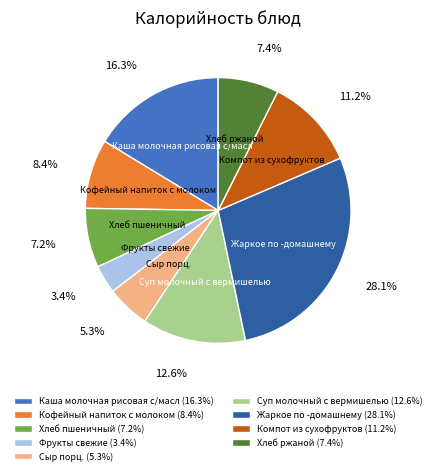

Count the number of slices in the pie.

9